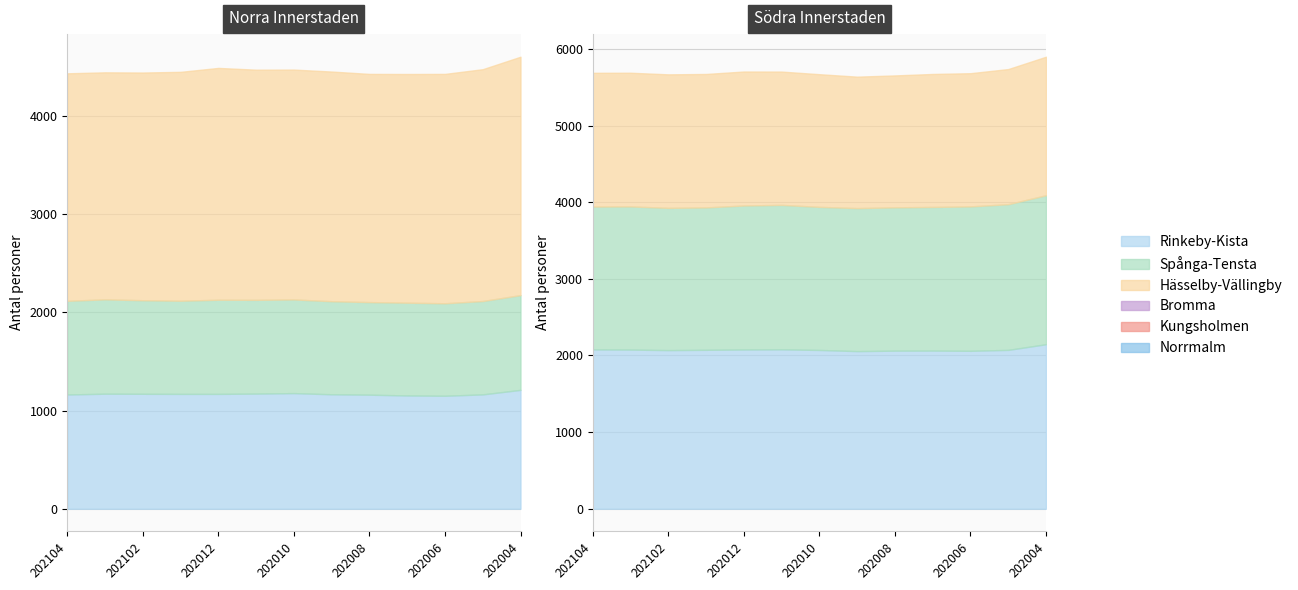

True or false: Norrmalm and Bromma intersect in this chart.

False